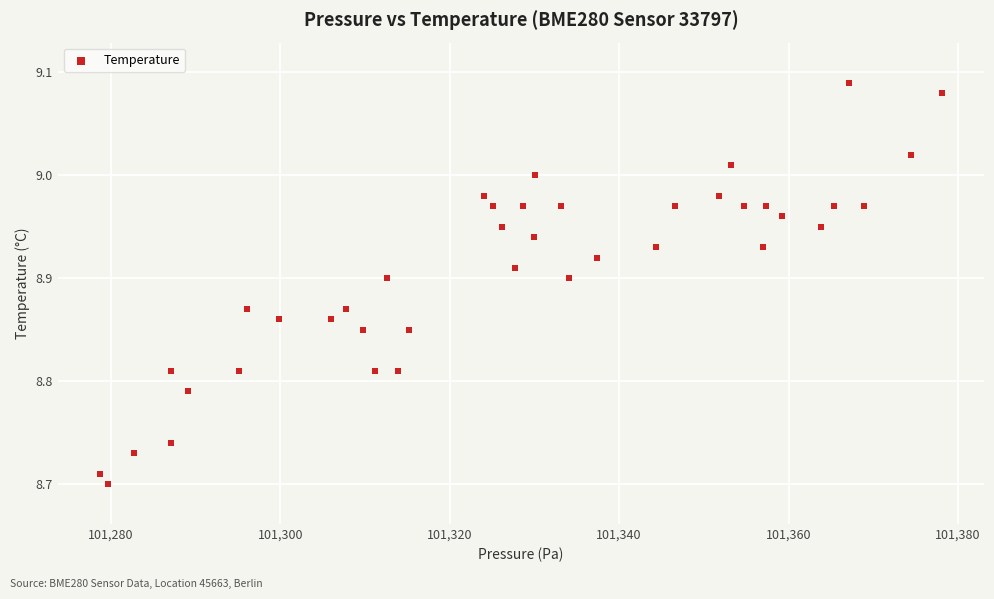

What is the range of X values (max minus min)?

99.5